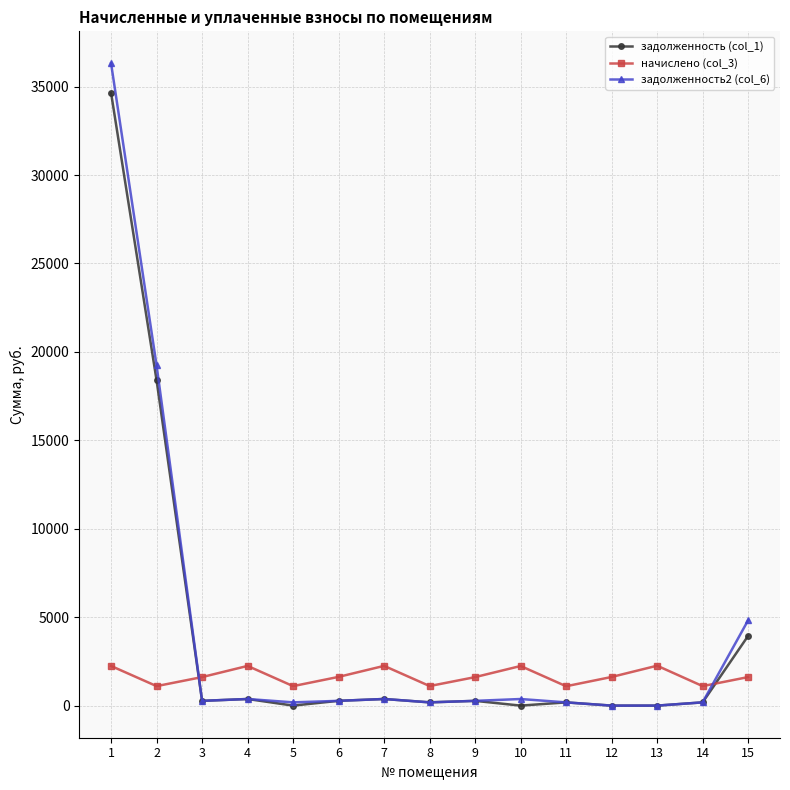

Where does the задолженность (col_1) series first go above 268?

1